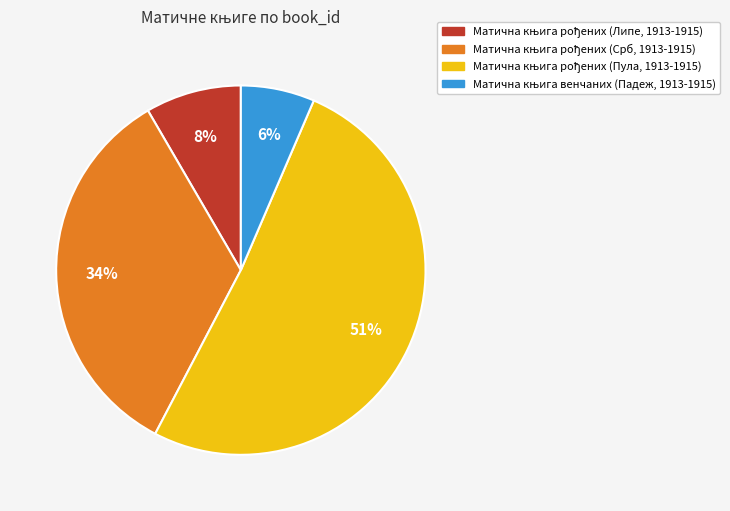

Is there any slice that represents more than half of the pie?

Yes